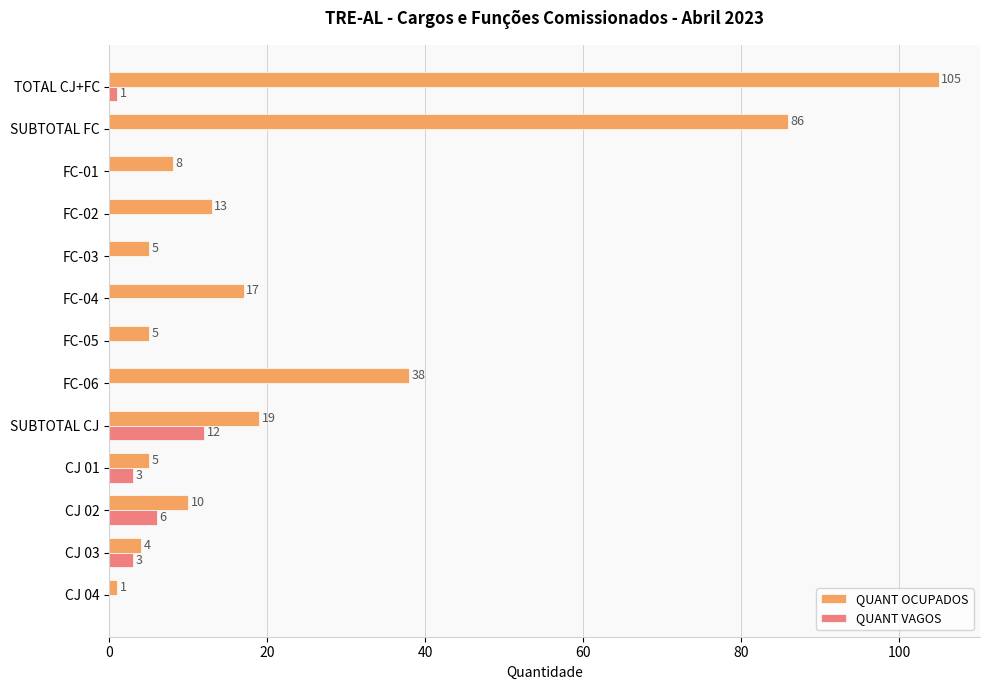

Is it true that QUANT OCUPADOS equals 17 at FC-04?

True